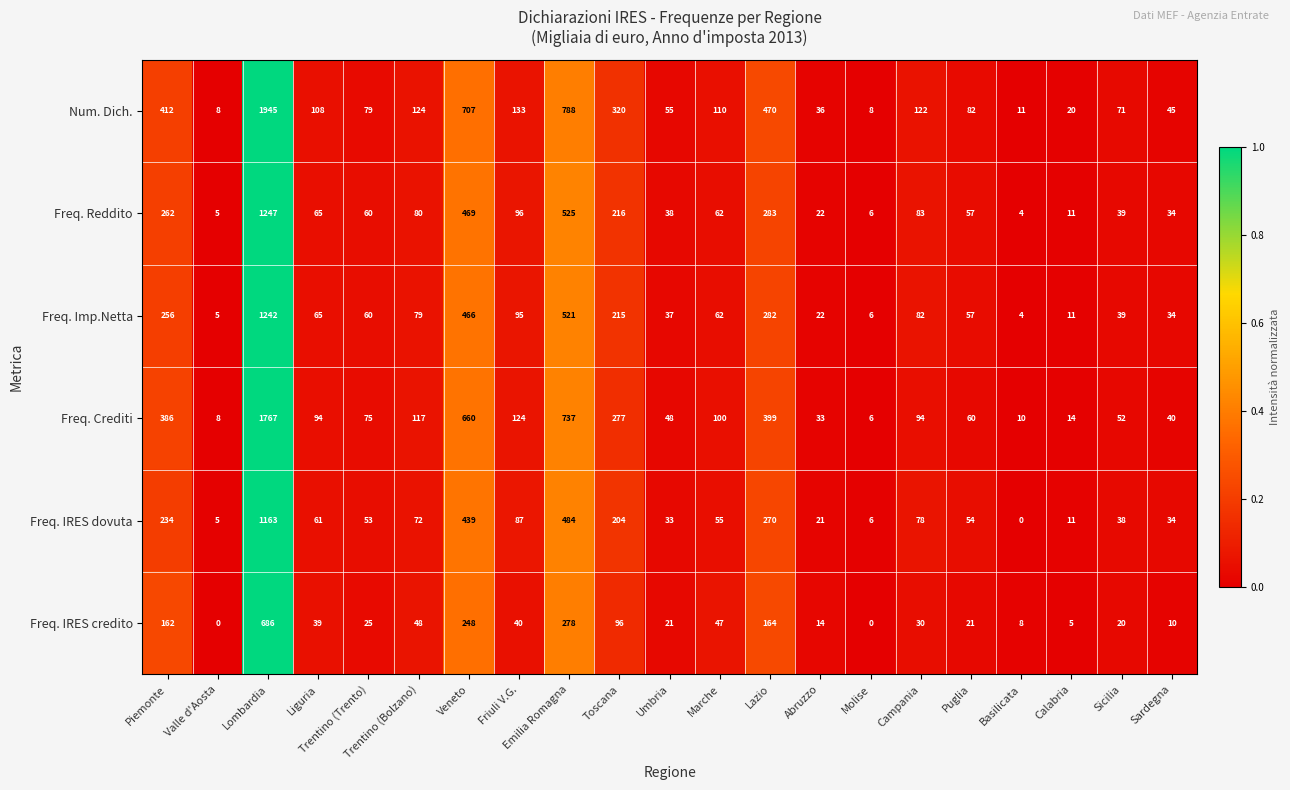

The Num. Dich. series shows 1945 at Lombardia. True or false?

True